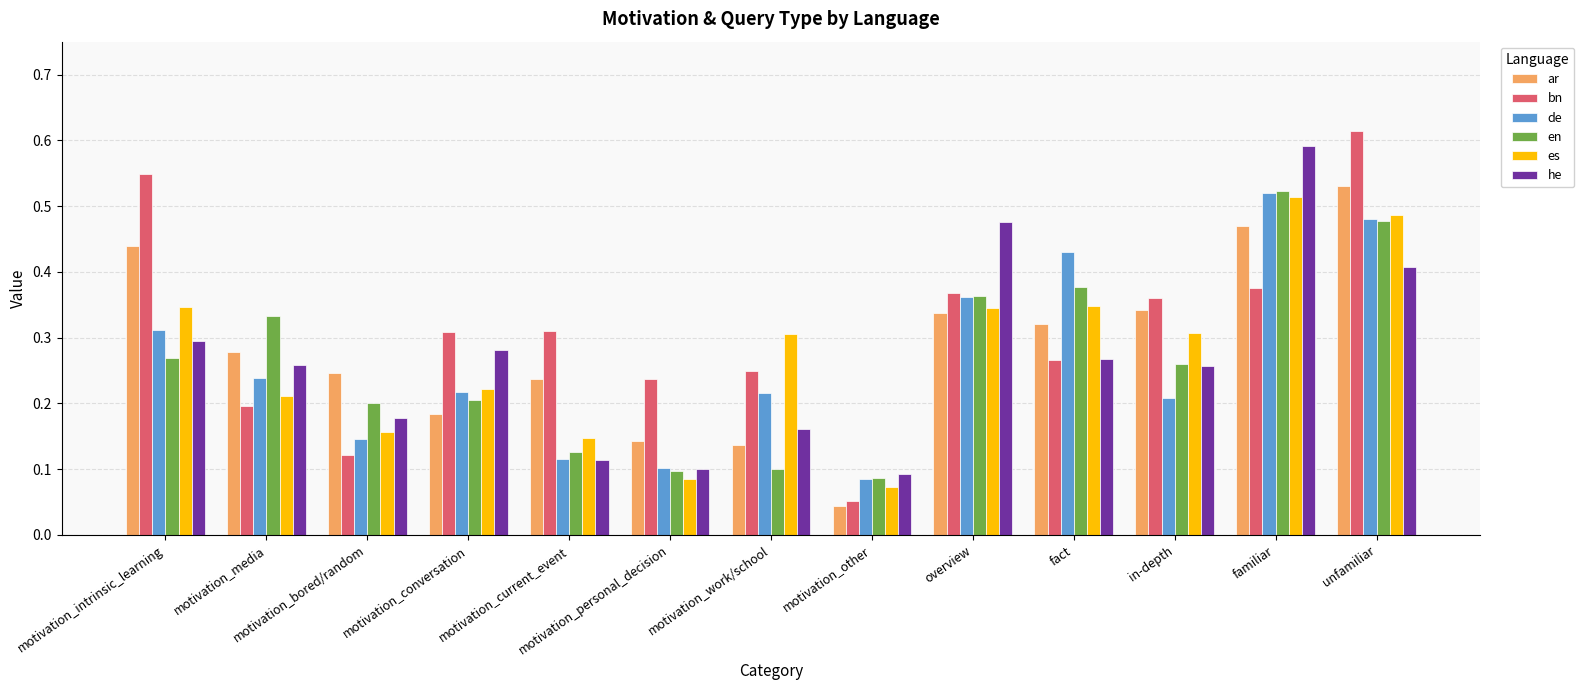

Which label corresponds to the smallest value in the chart?

motivation_other